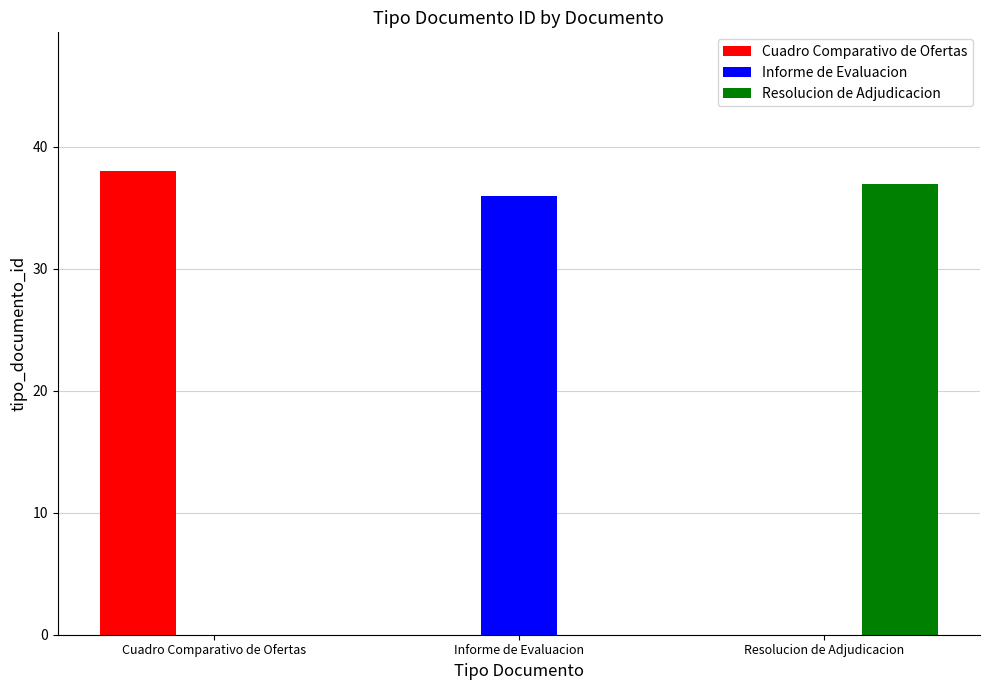

At which category does the chart reach its peak across all series?

Cuadro Comparativo de Ofertas